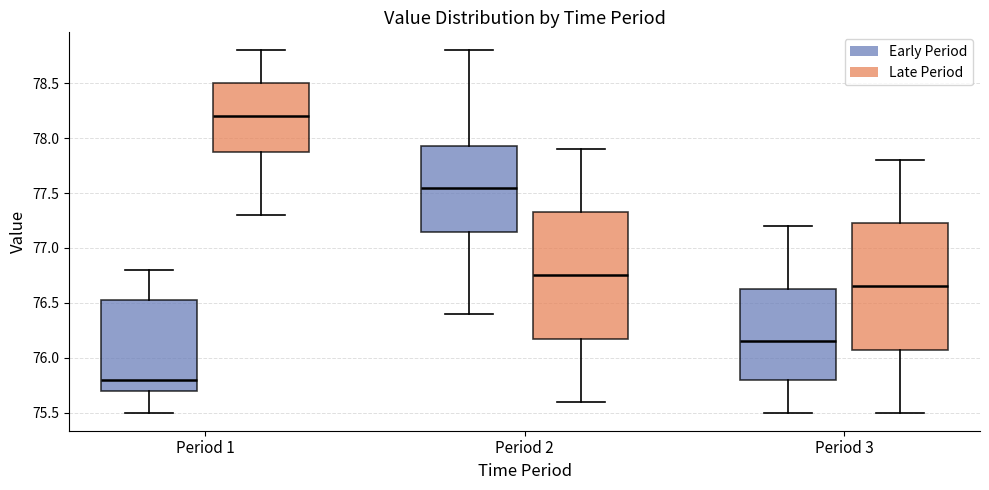

Which box has the highest median line?

Period 1 (Late Period)